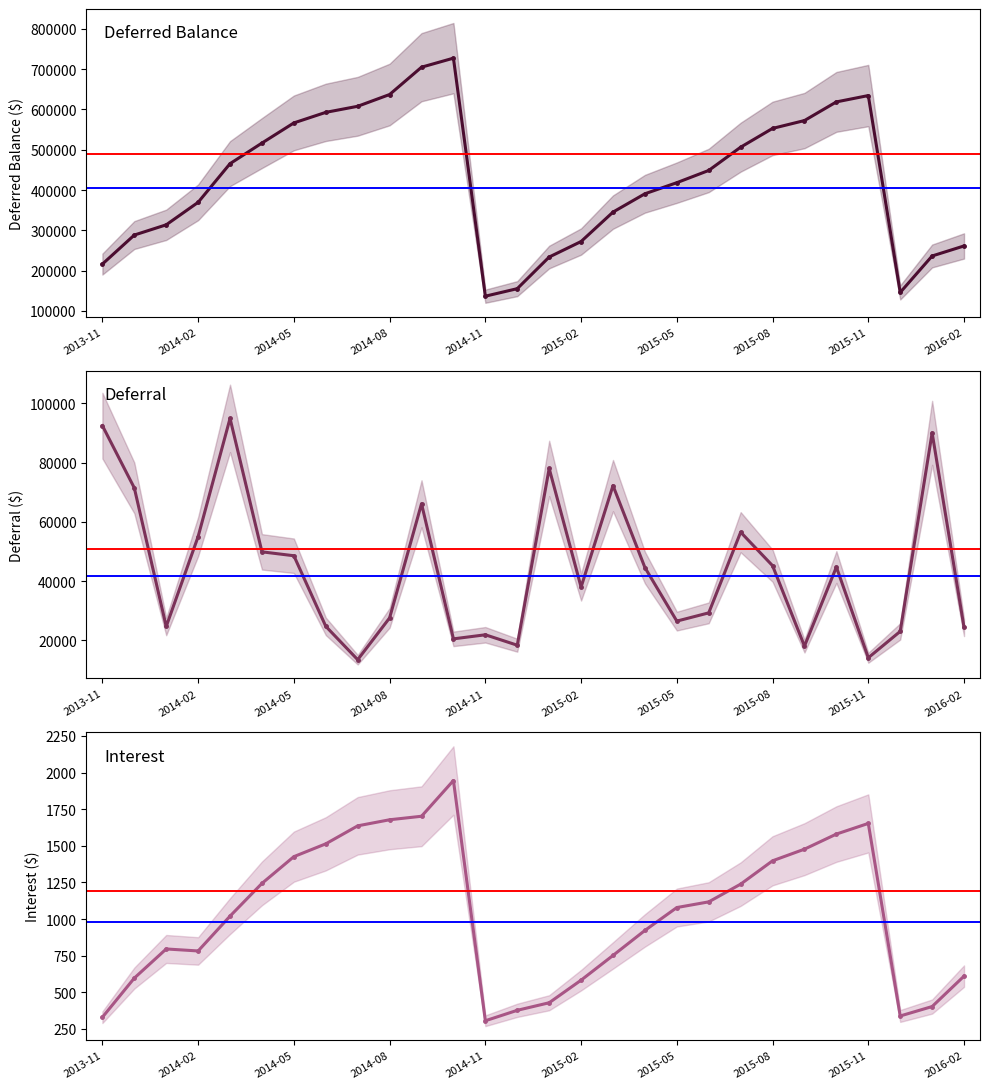

True or false: Interest and Deferral intersect in this chart.

False